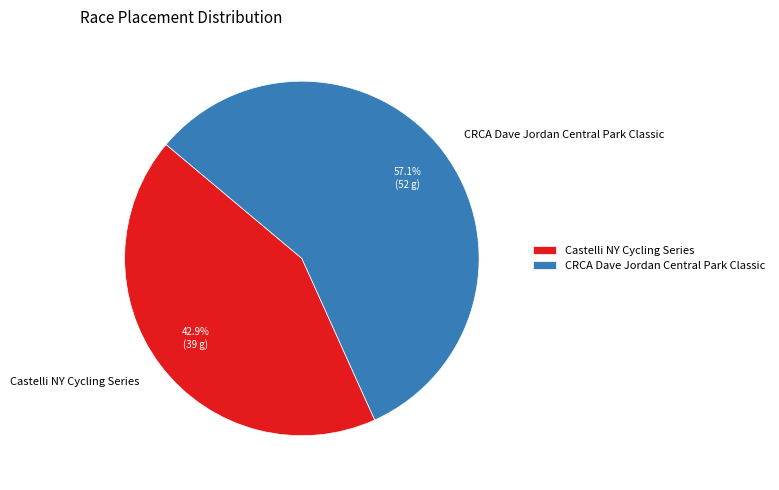

Which has a higher value, CRCA Dave Jordan Central Park Classic or Castelli NY Cycling Series?

CRCA Dave Jordan Central Park Classic